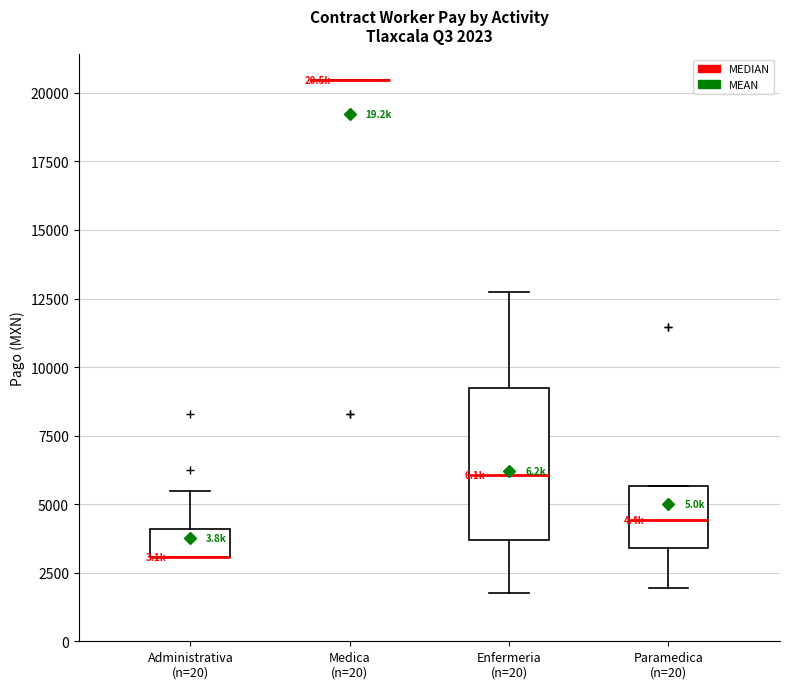

Which box is the tallest, from its lower edge to its upper edge?

Enfermeria (n=20)